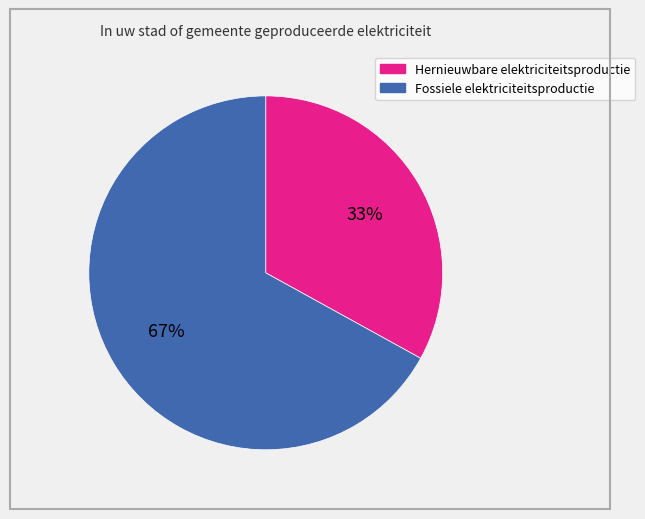

Is there a majority slice in this chart?

Yes